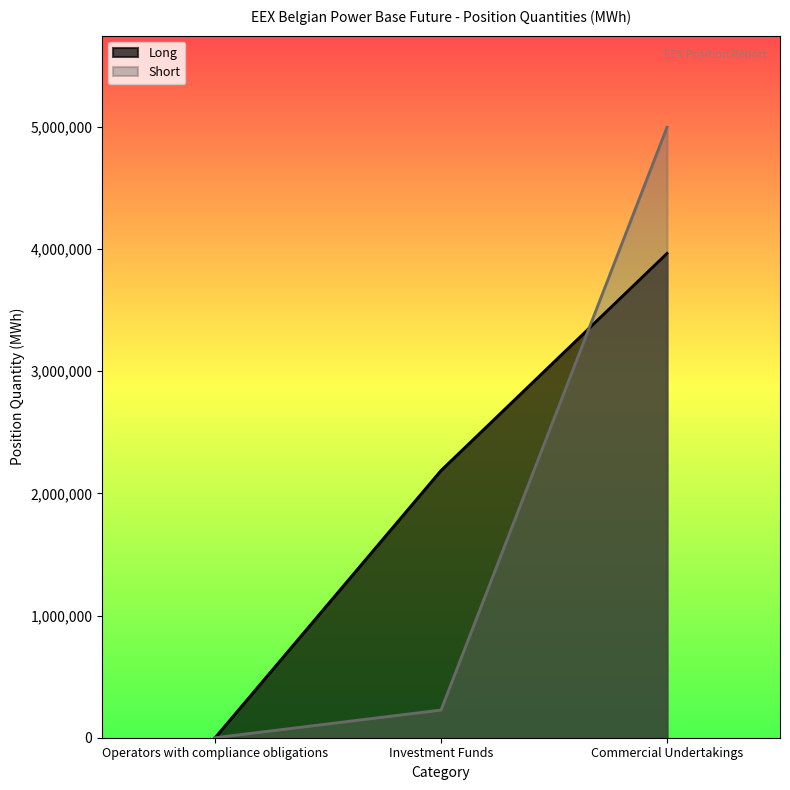

Rank the series at Investment Funds from highest to lowest value.

Long, Short